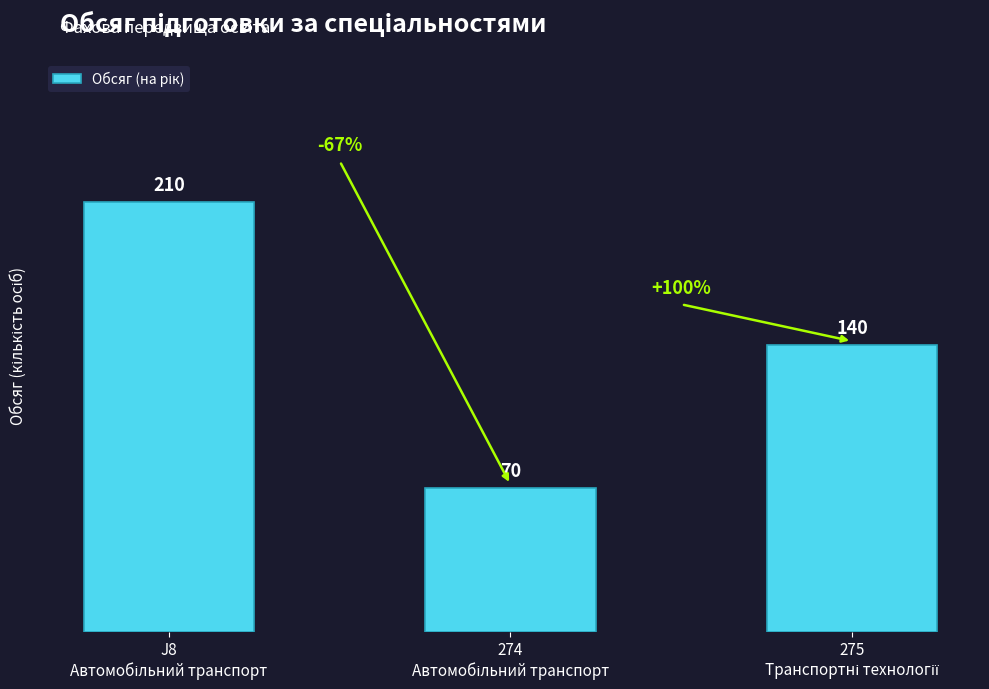

Reading left to right, extract all data points from this chart.

210	70	140